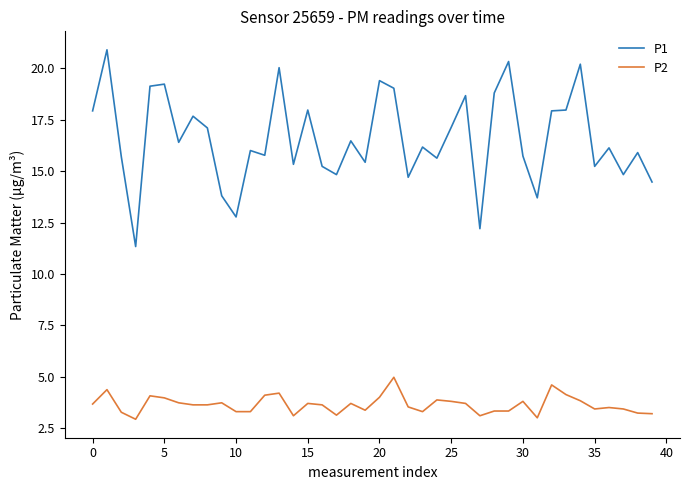

True or false: P2 and P1 cross at least once.

False